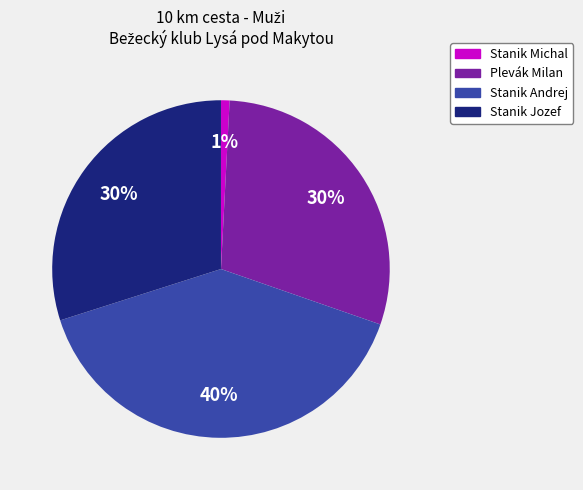

How many slices are in this pie chart?

4